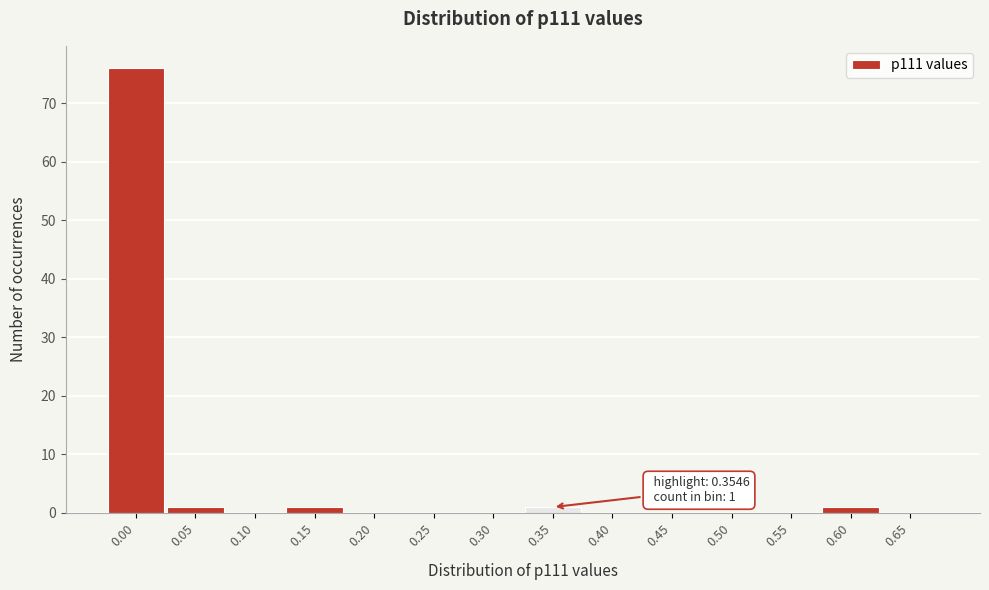

Reading left to right, extract all data points from this chart.

0.00=76	0.05=1	0.10=0	0.15=1	0.20=0	0.25=0	0.30=0	0.35=1	0.40=0	0.45=0	0.50=0	0.55=0	0.60=1	0.65=0